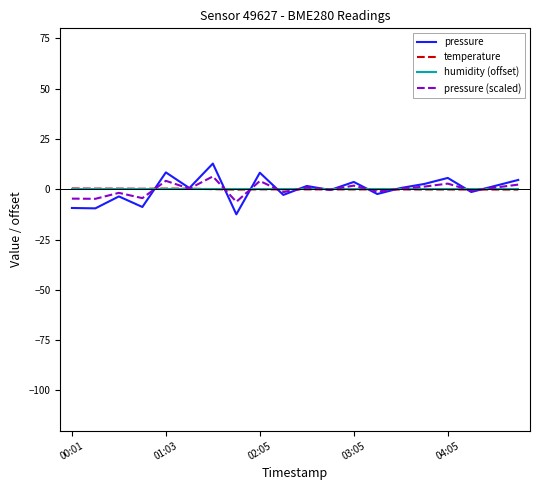

Does the chart have visible grid lines?

No